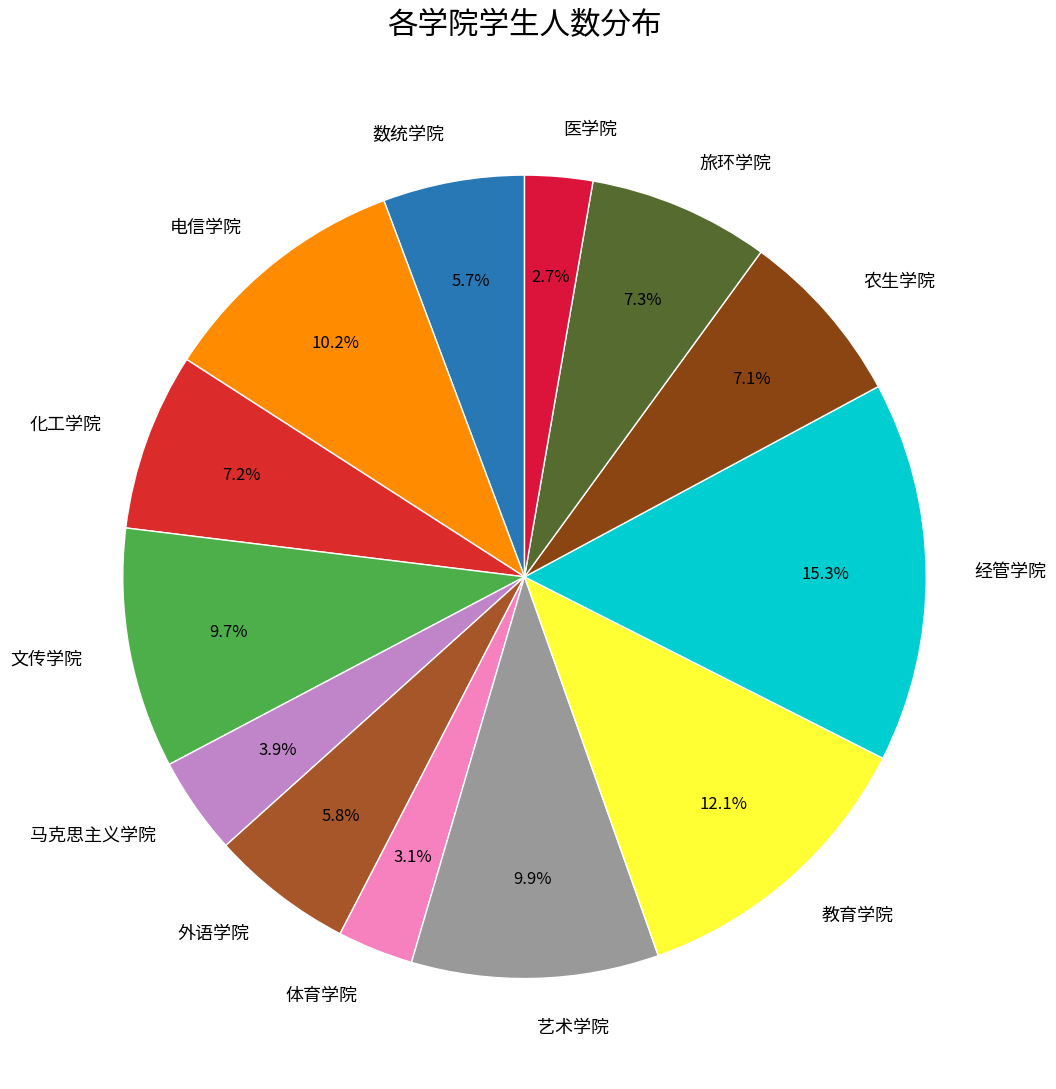

Which slice is the largest?

经管学院